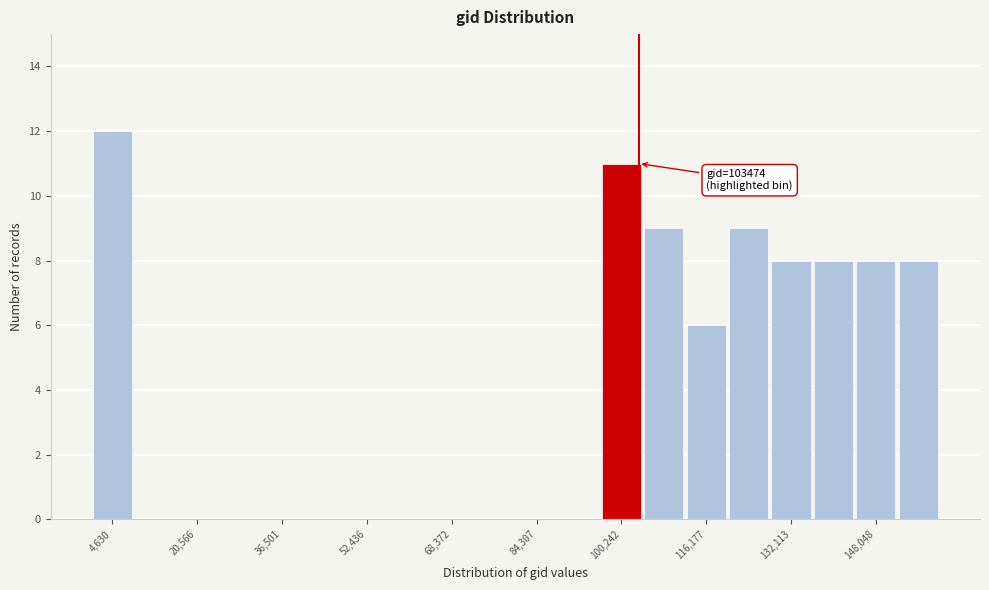

Read against the x-axis, roughly where is the centre of the tallest bar?

4000